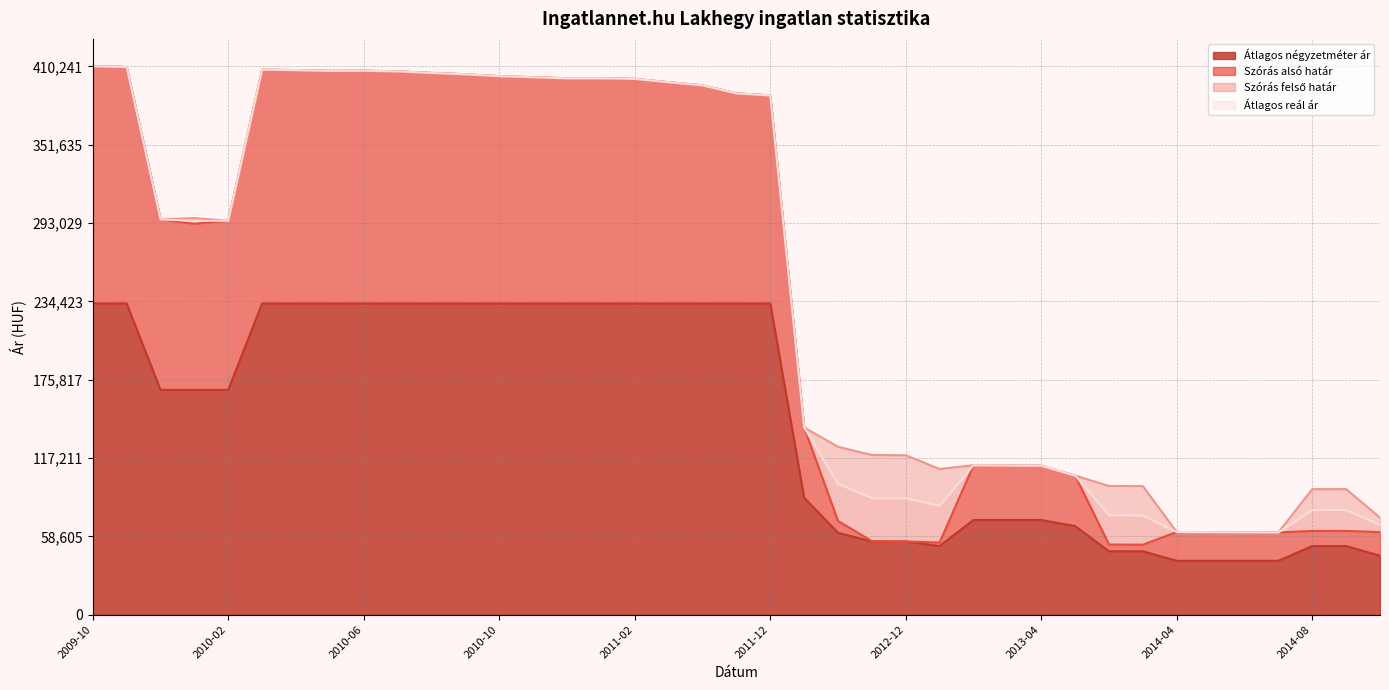

What is the minimum value for Átlagos négyzetméter ár?

40277